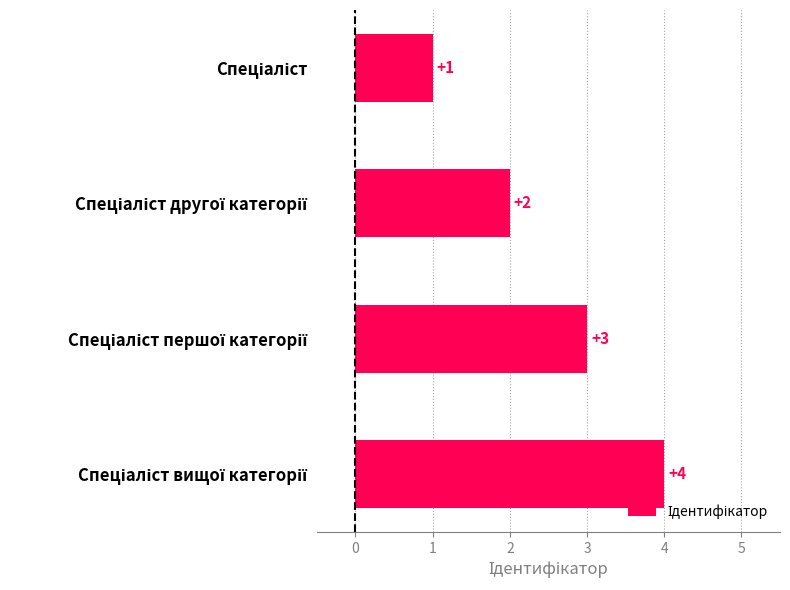

Are the bars horizontal?

Yes